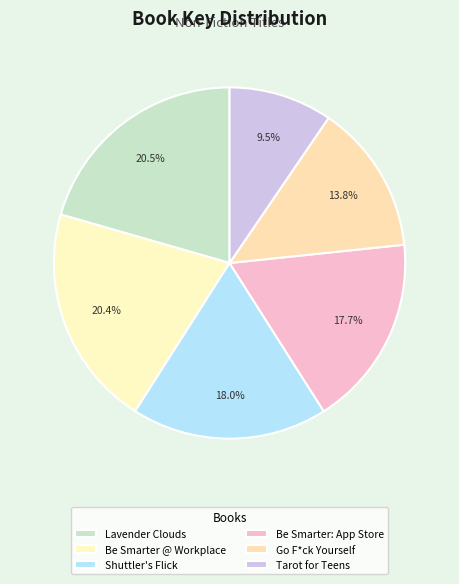

Is there any slice that represents more than half of the pie?

No